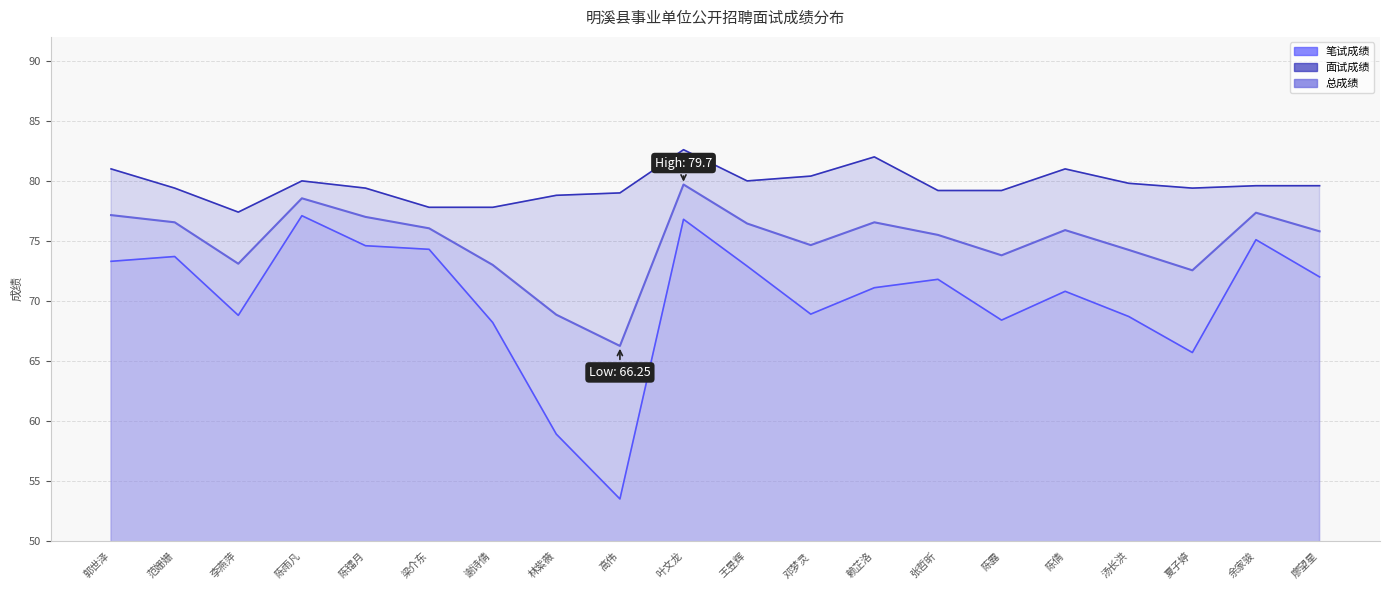

Rank the categories by 笔试成绩 value from lowest to highest.

高伟, 林紫薇, 夏子婷, 谢诗倩, 陈露, 汤长洪, 李燕萍, 邓梦灵, 陈倩, 赖芷洛, 张哲昕, 廖望星, 王昱辉, 郭世泽, 范姗姗, 梁介东, 陈镭月, 余家骏, 叶文龙, 陈雨凡